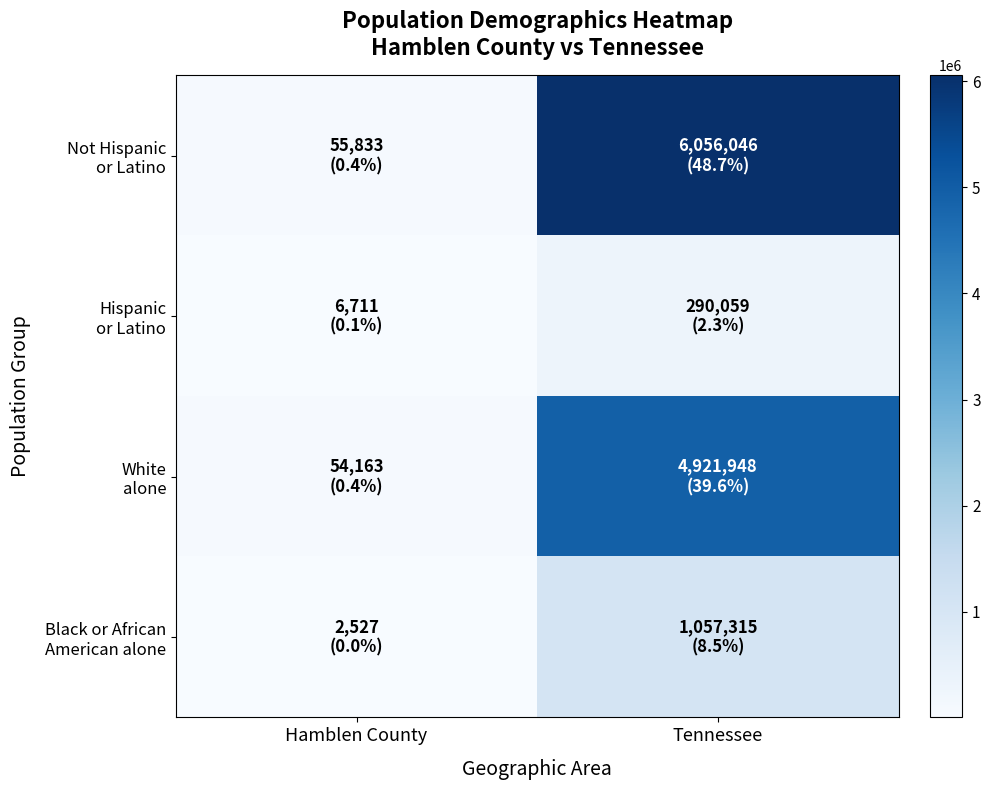

At which category is the sum across all series the highest?

Tennessee